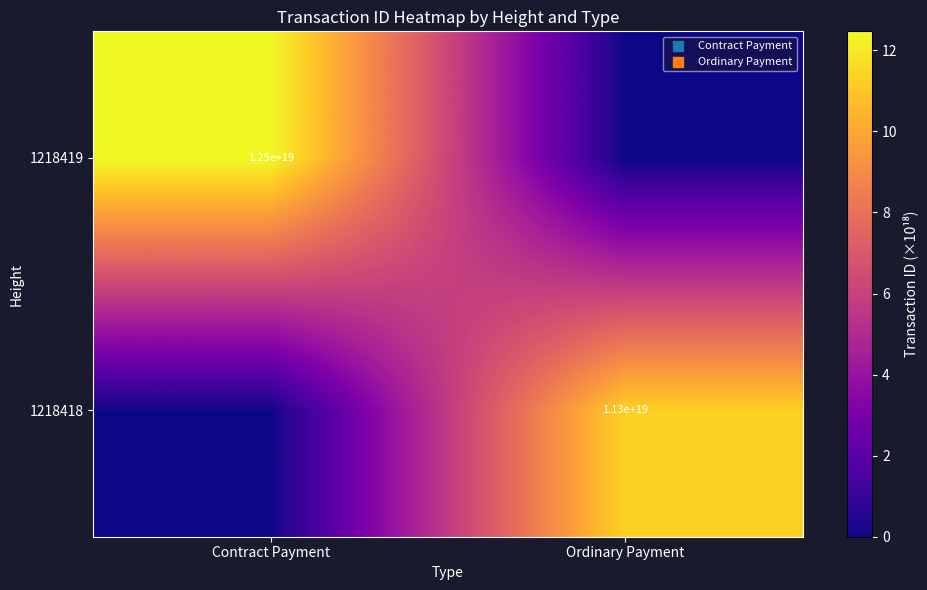

The value of 1218418 at Ordinary Payment is 11300000000000000000. True or false?

True